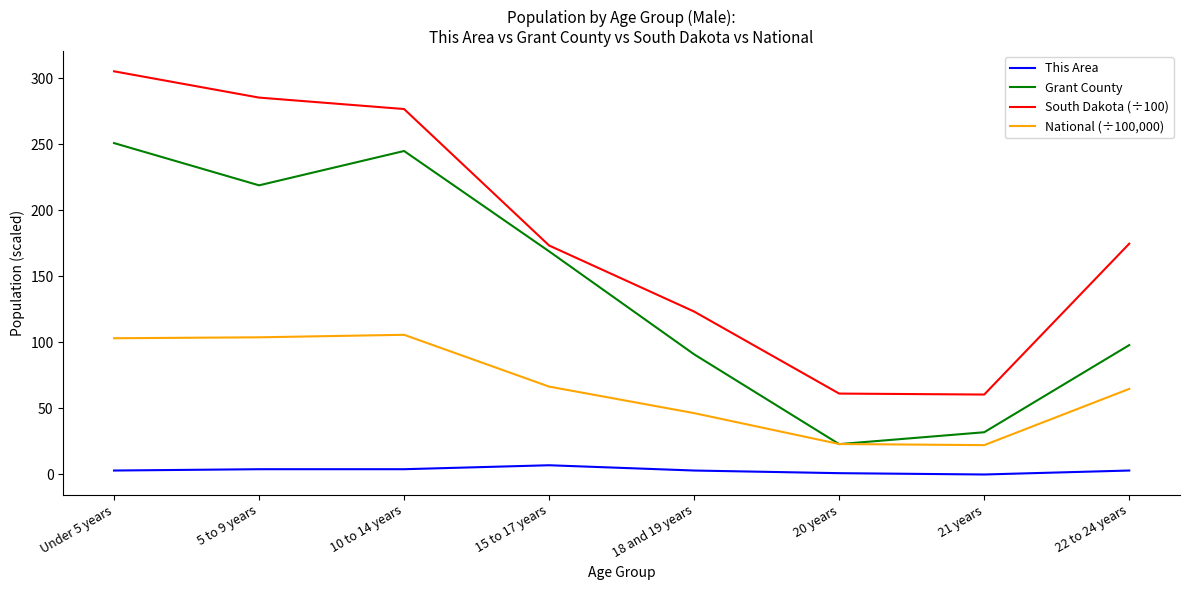

What is the lowest value of the National (÷100,000) series?

22.2